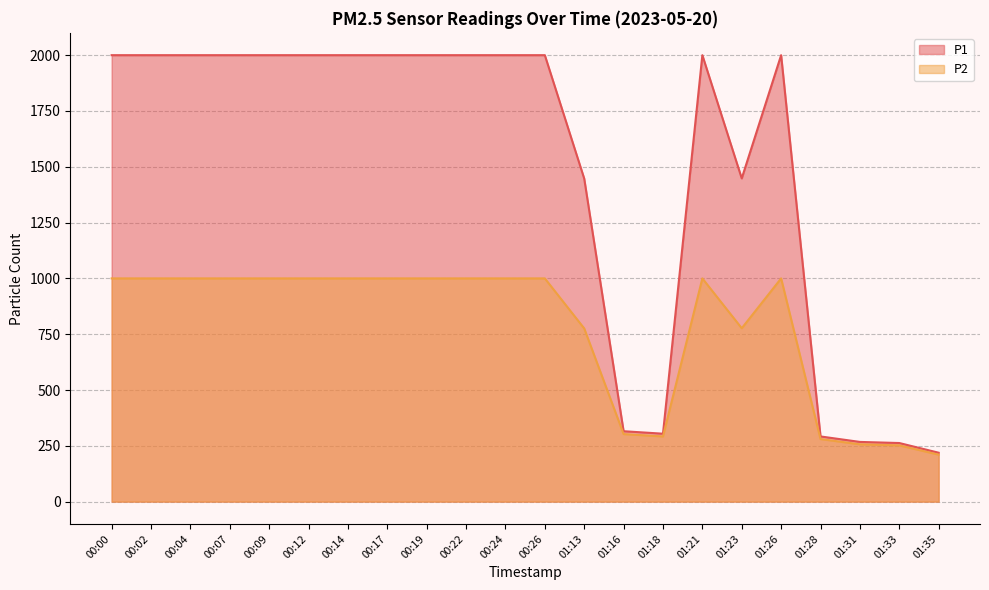

What is the sum of the P1 values at 00:26 and 00:02?

3999.8